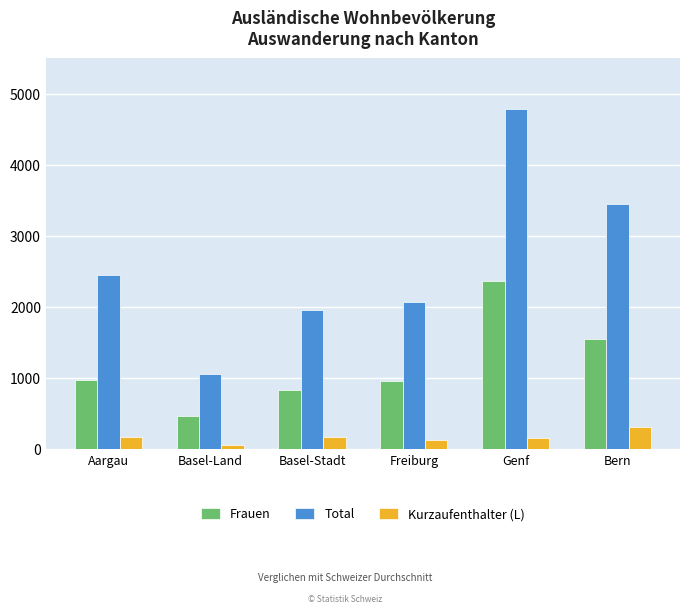

How many categories are shown in the chart?

6